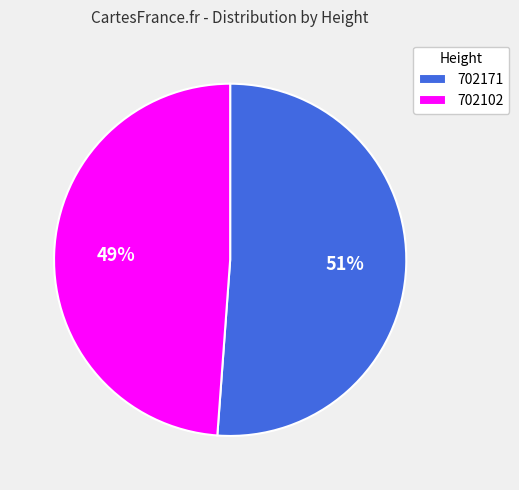

Do 702102 and 702171 together represent more than half of the pie?

Yes